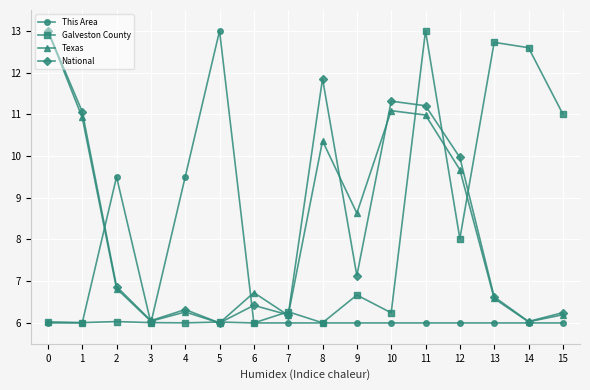

Read the This Area value at 4.

9.5